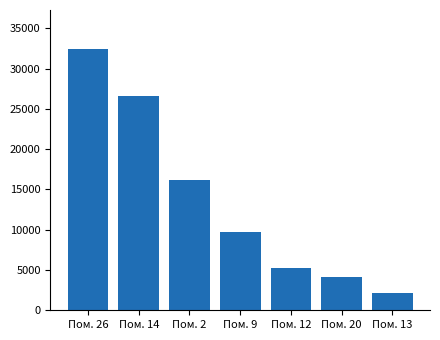

Rank the categories by value from lowest to highest.

Пом. 13, Пом. 20, Пом. 12, Пом. 9, Пом. 2, Пом. 14, Пом. 26